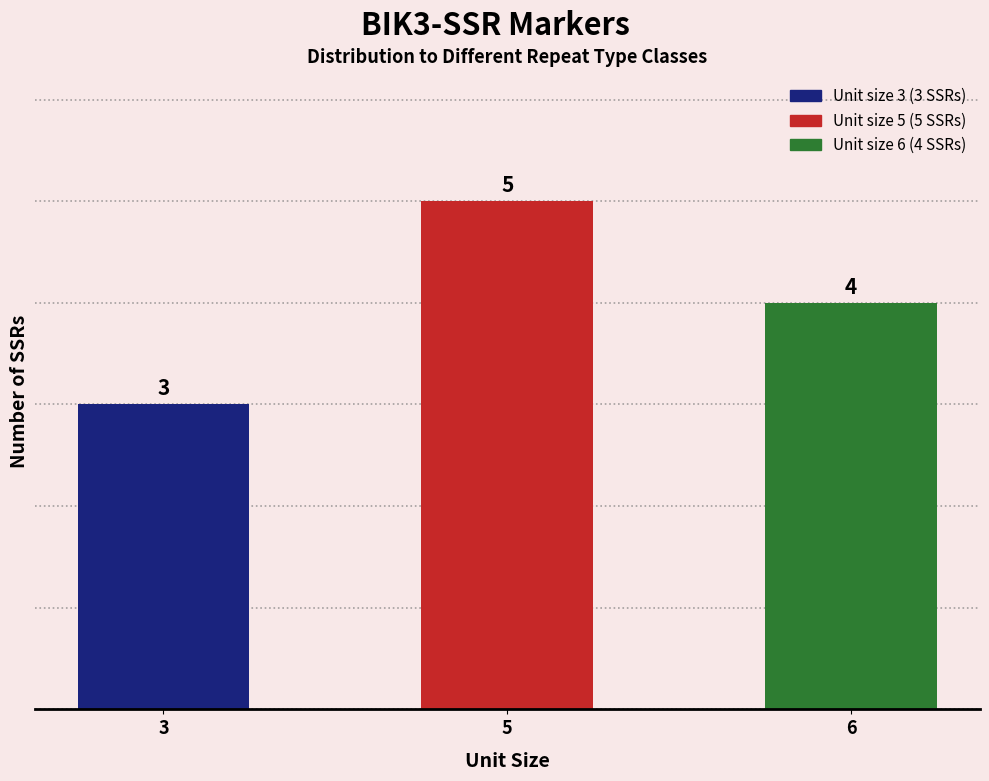

How many distinct data groups are displayed?

1